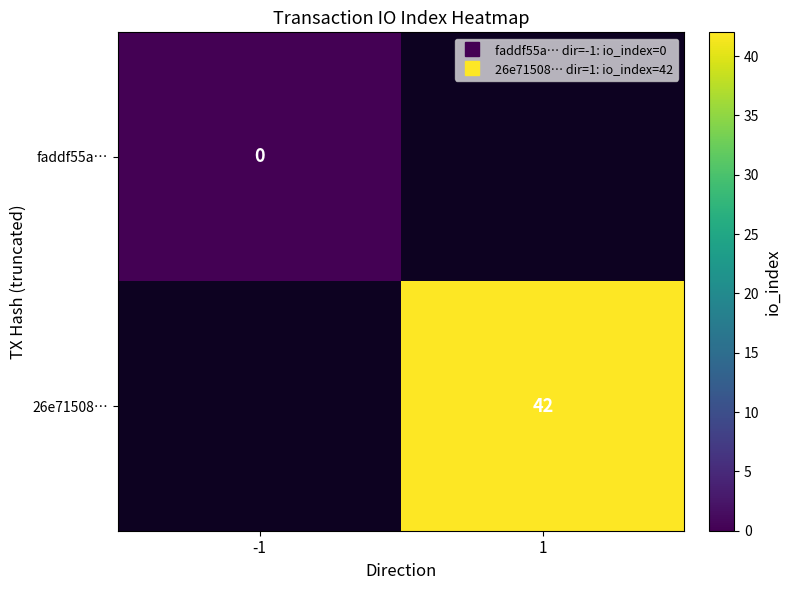

At which category does the chart reach its minimum across all series?

-1